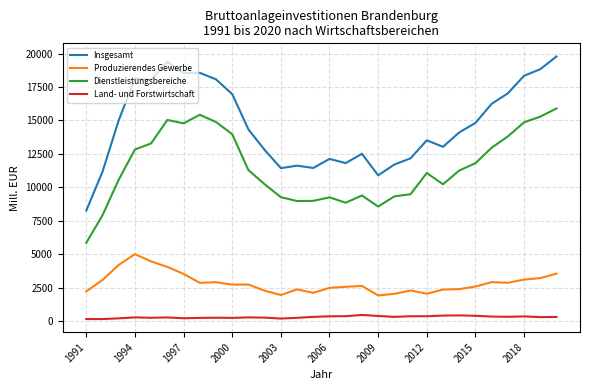

True or false: Land- und Forstwirtschaft and Insgesamt intersect in this chart.

False